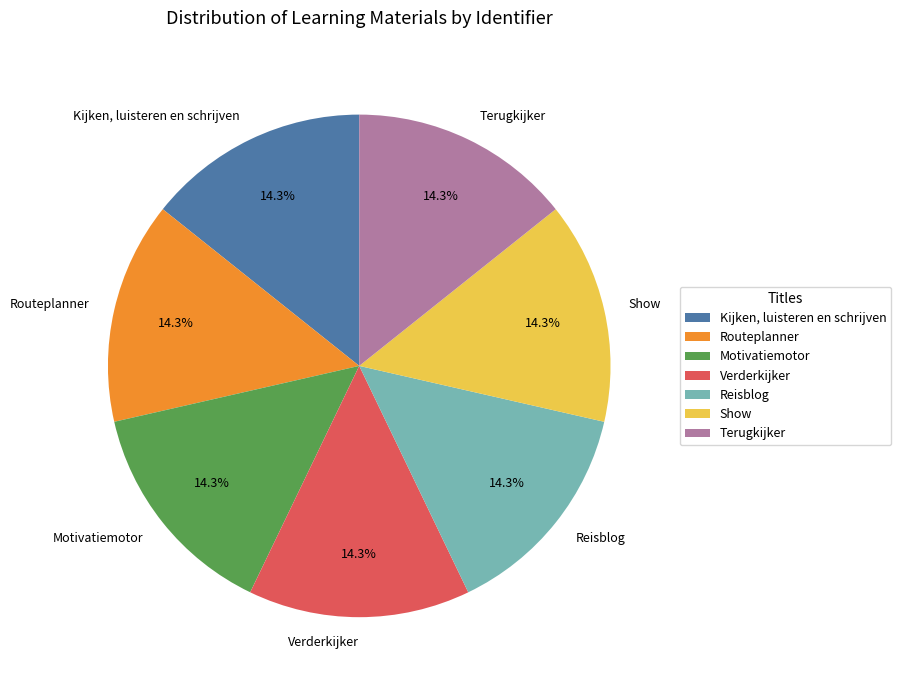

What is the ratio of the value at Reisblog to the value at Motivatiemotor?

1.0